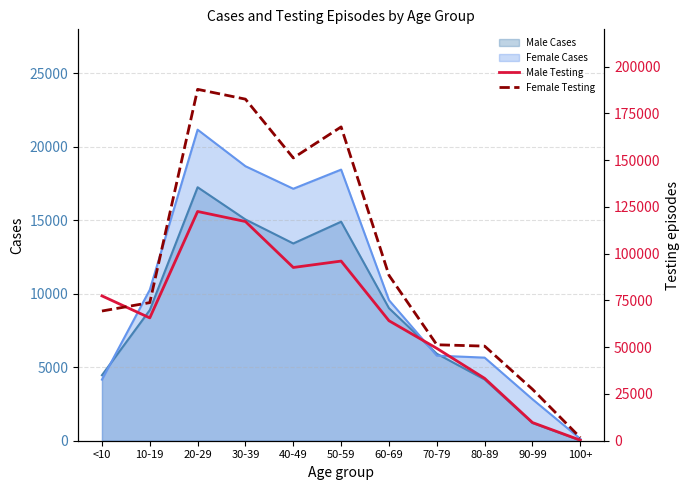

True or false: Female Testing has more than 2 interior local peaks.

False